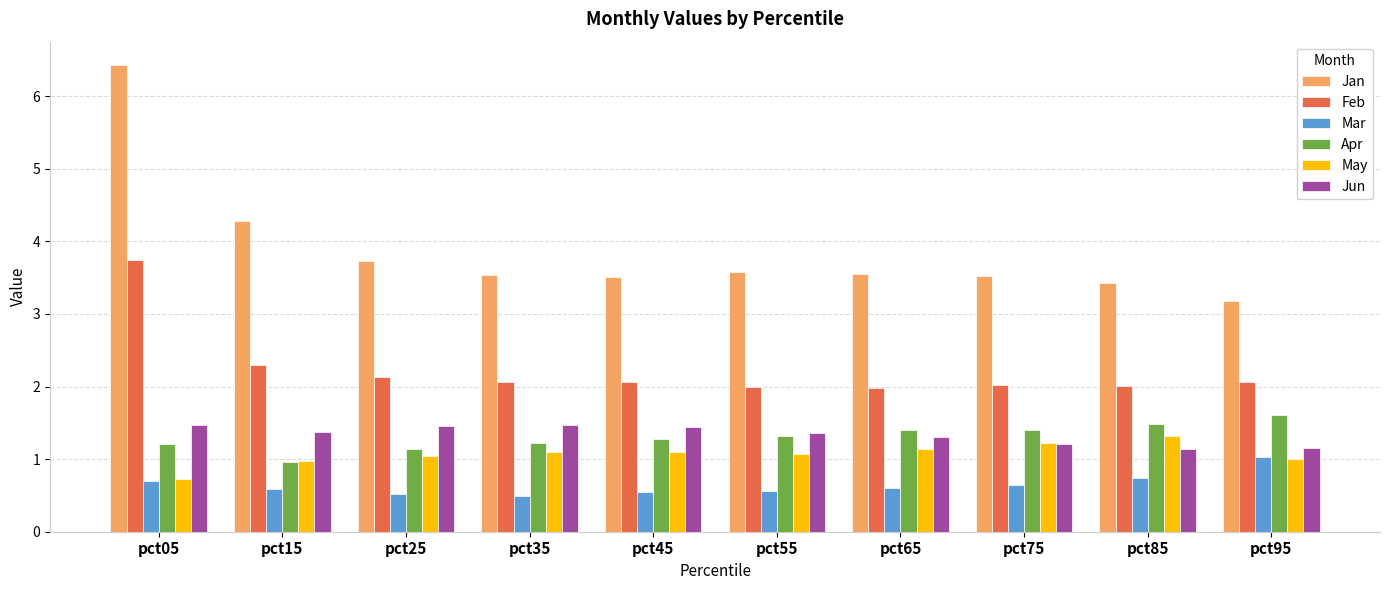

What is the difference between the highest and lowest values at pct15?

3.7